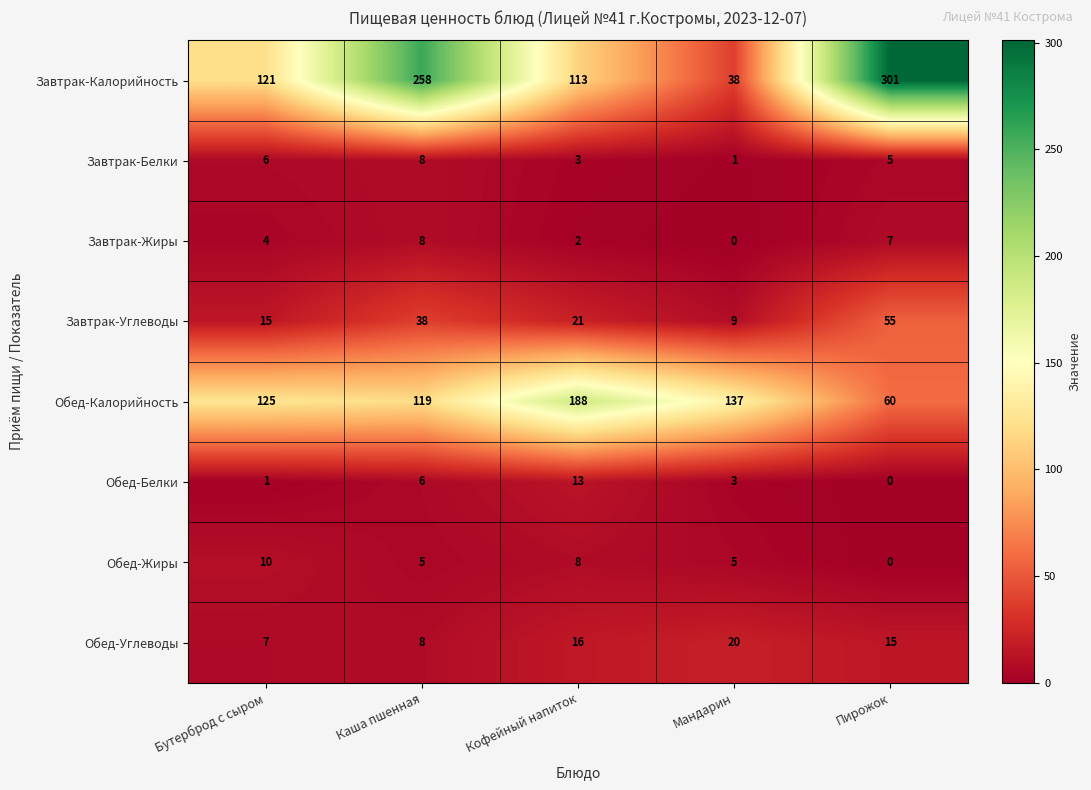

Which series has the largest range (max minus min)?

Завтрак-Калорийность